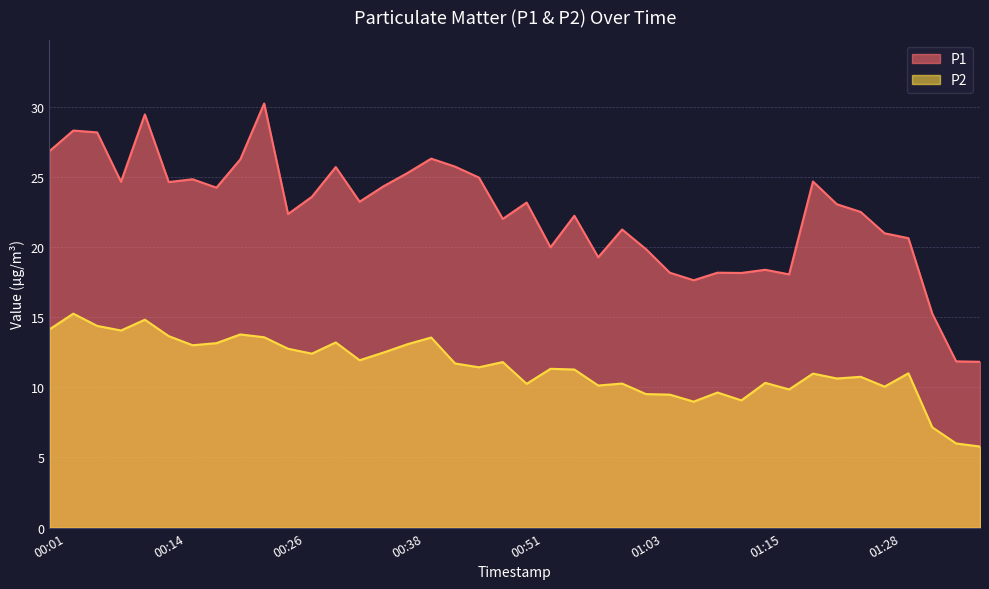

What is the sum of the P2 values at 01:13 and 00:53?

20.4